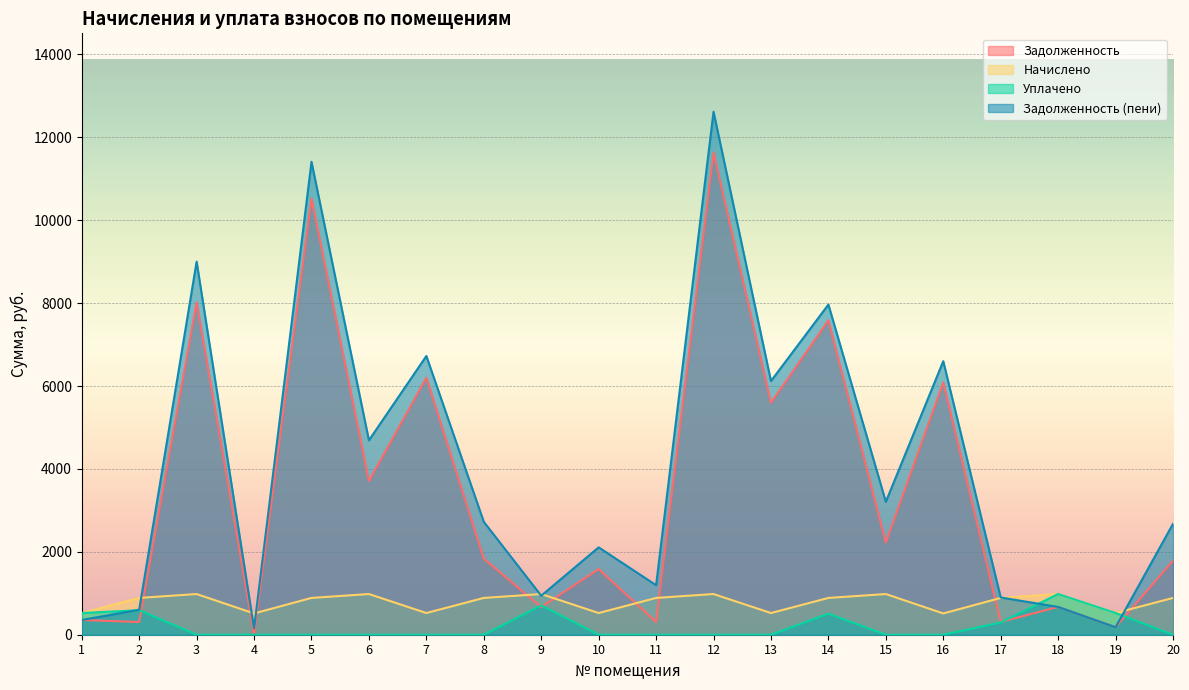

Reading right to left, extract all data points from this chart.

задолженность: 1787.1	180.9	670.5	306.9	6086.4	2225.4	7584.7	5596.8	11635.2	306.9	1585.0	667.9	1835.9	6201.6	3708.5	10521.6	0.0	8018.8	306.9	355.3
начислено: 887.8	523.3	981.7	887.8	513.5	981.7	887.8	523.3	981.7	887.8	523.3	981.7	887.8	523.3	981.7	887.8	513.5	981.7	887.8	523.3
уплачено: 0.0	523.3	981.7	295.9	0.0	0.0	506.8	0.0	0.0	0.0	0.0	708.3	0.0	0.0	0.0	0.0	0.0	0.0	591.8	523.3
задолженность_пени: 2674.8	180.9	670.5	898.7	6599.9	3207.1	7965.7	6120.1	12616.9	1194.6	2108.2	941.3	2723.6	6724.9	4690.3	11409.4	154.0	9000.5	602.8	355.3